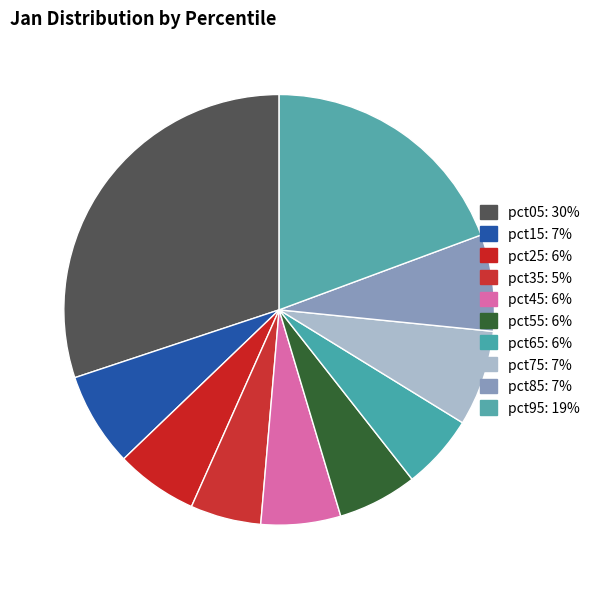

What is the largest slice in the pie chart?

pct05